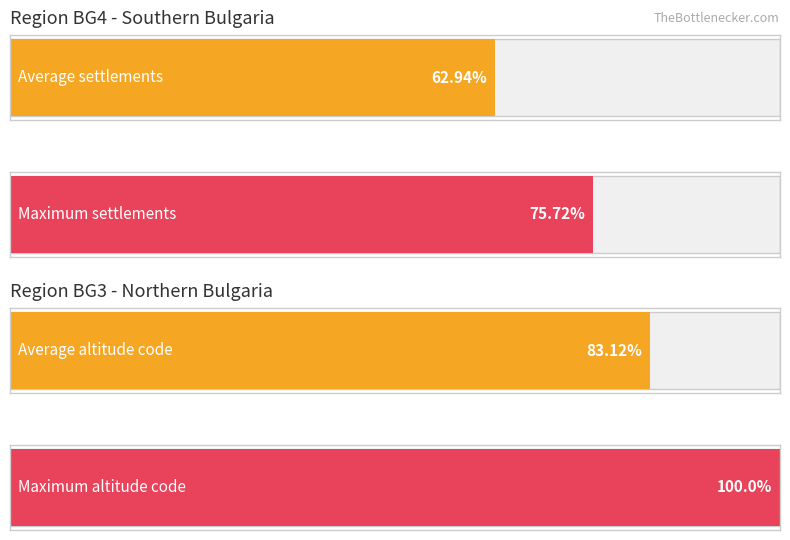

True or false: BG4 has a value of 23 at обл. Шумен.

False